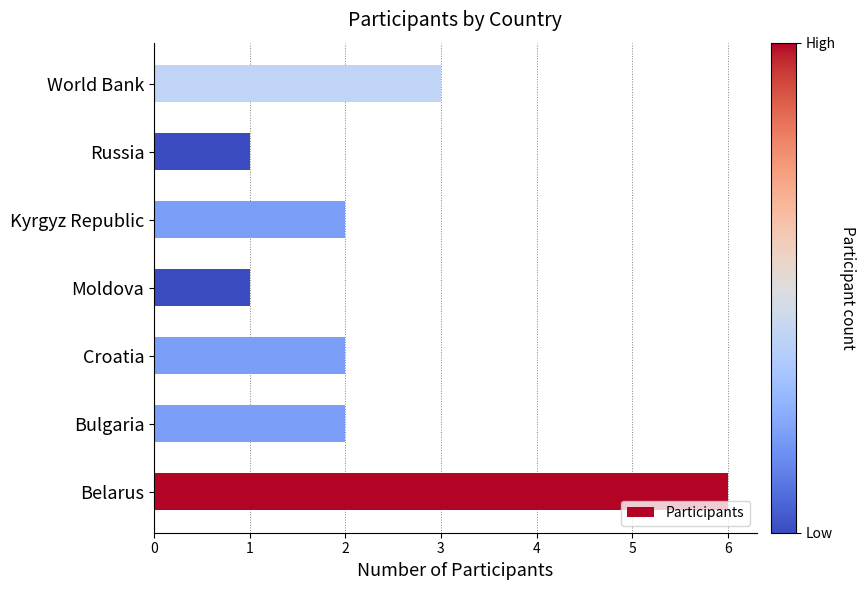

What is the sum of all values?

17